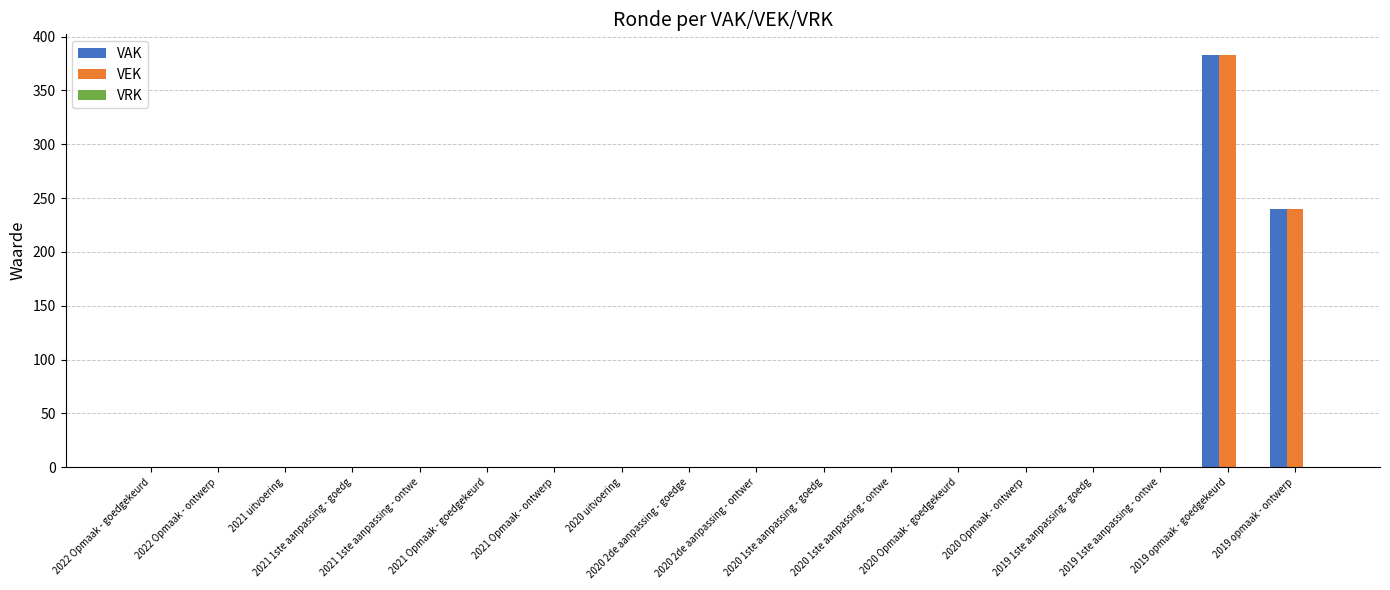

What is the sum of all VEK values?

623